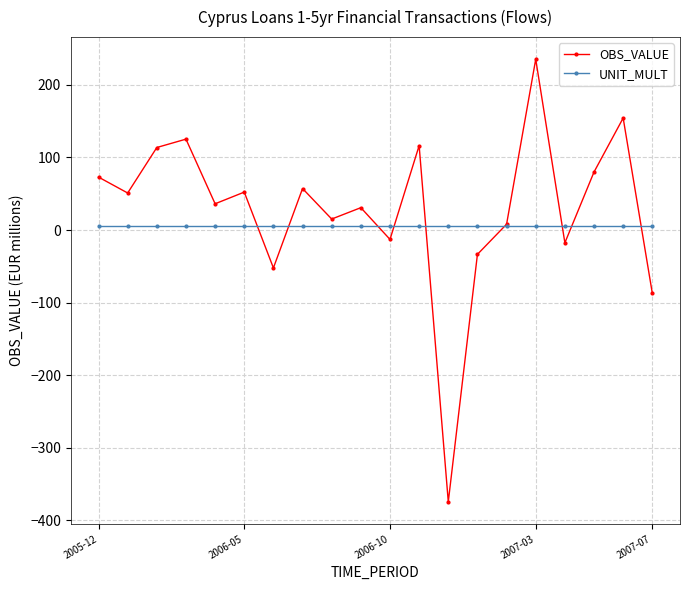

In OBS_VALUE, how many points are higher than both neighbors (excluding endpoints)?

7